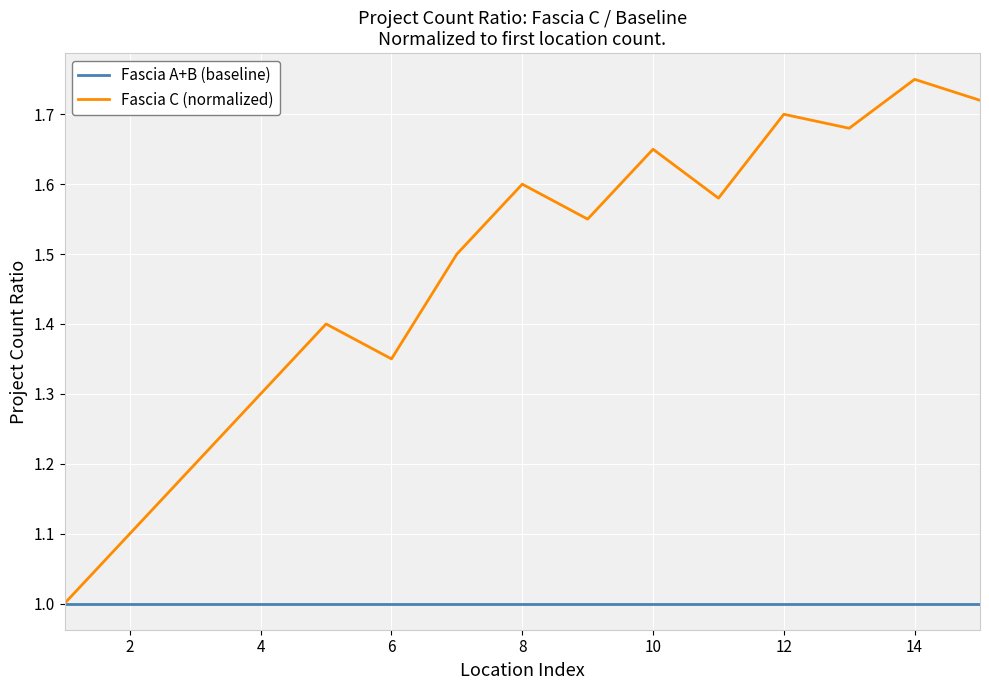

Rank the series by their maximum value, from lowest to highest.

Fascia A+B (baseline), Fascia C (normalized)